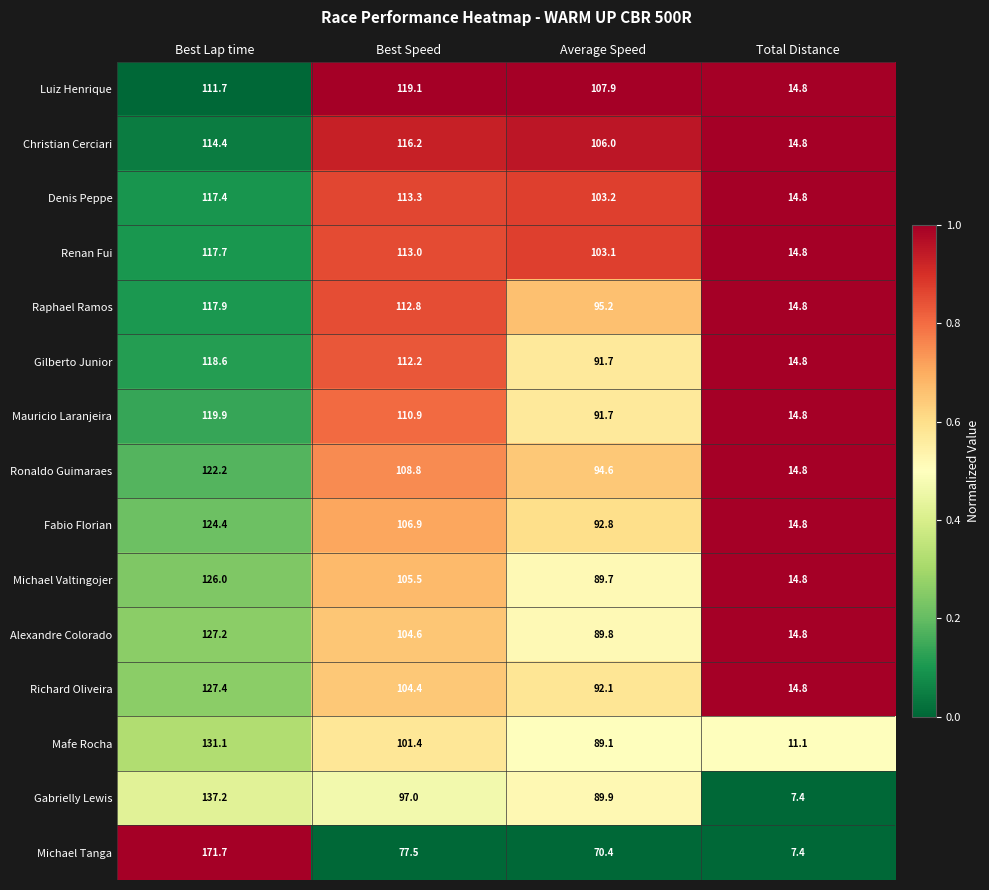

Which series has the largest total across all categories?

Luiz Henrique